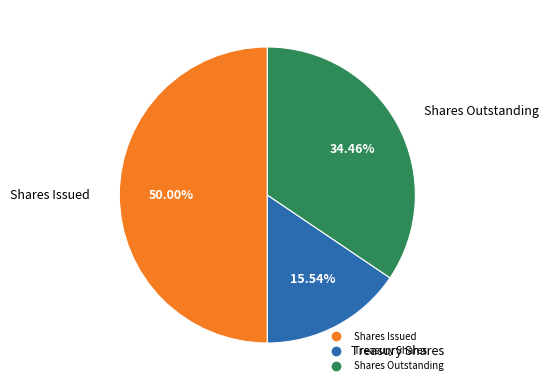

How many segments does this pie chart have?

3